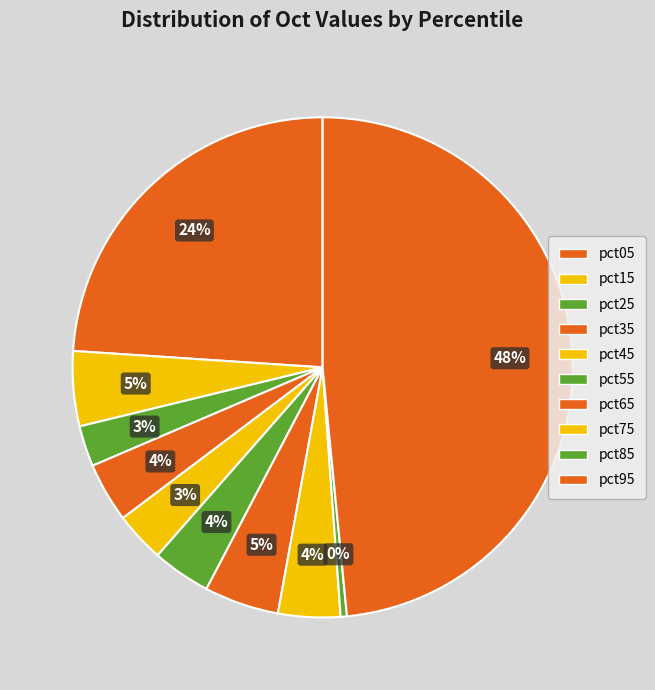

Count the number of slices in the pie.

10